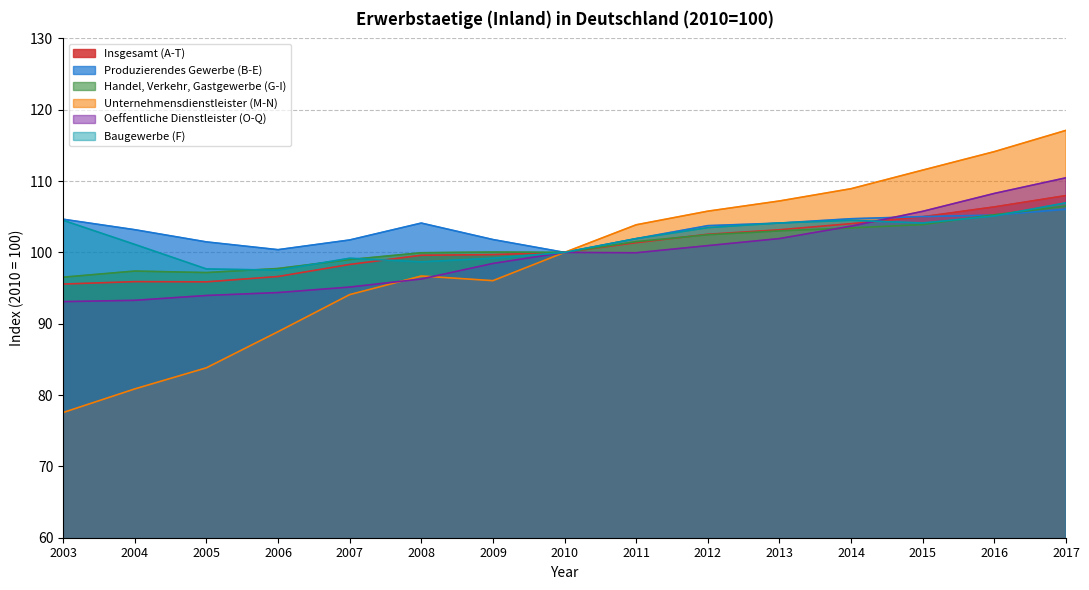

Which has a higher value, 2011 or 2005?

2011